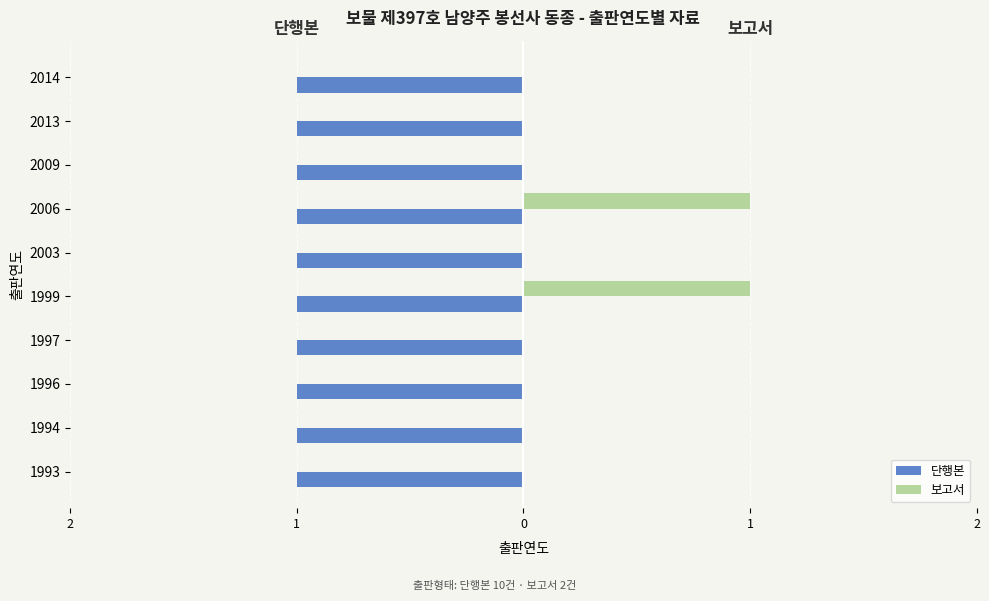

What are all the series names shown in the legend?

단행본, 보고서